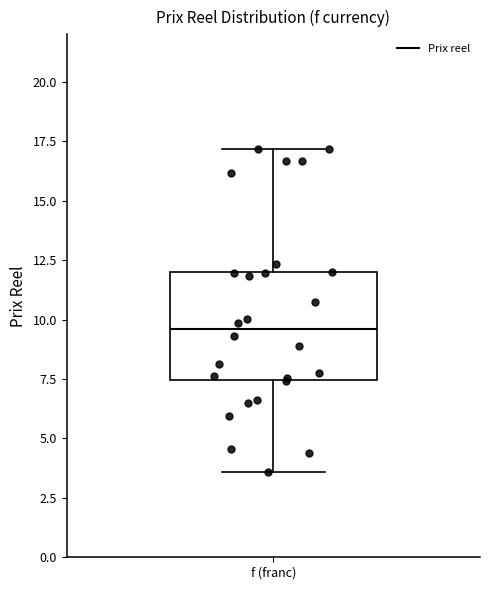

Transcribe this box plot: give where the median line is, the range the box spans, and where the two whiskers end, as read against the y-axis. The values are not printed on the chart, so give them approximately, as read against the axis.

median 9.5, box 7.5 to 12.0, whiskers 3.5 to 17.0